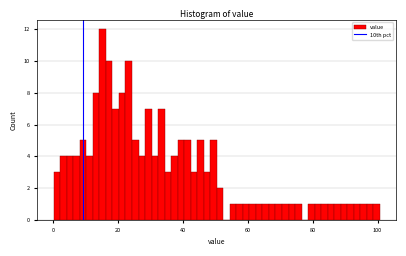

Read against the x-axis, roughly where is the centre of the tallest bar?

16